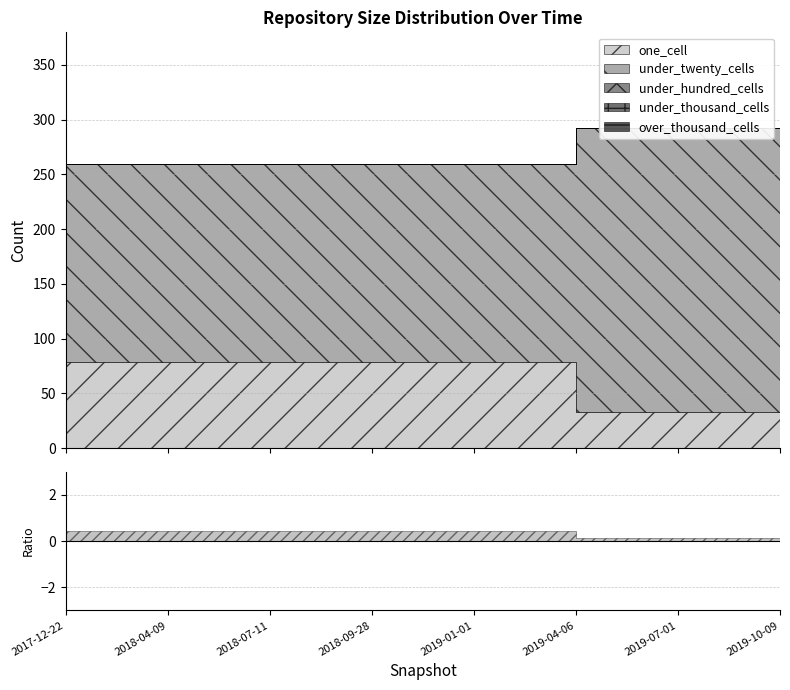

What is the average value of the under_twenty_cells series?

210